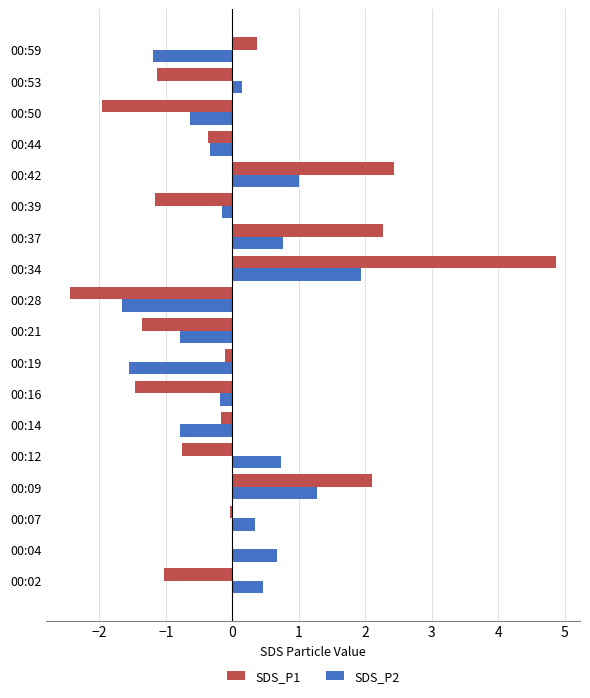

What is the sum of the SDS_P2 values at 00:50 and 00:14?

-1.4